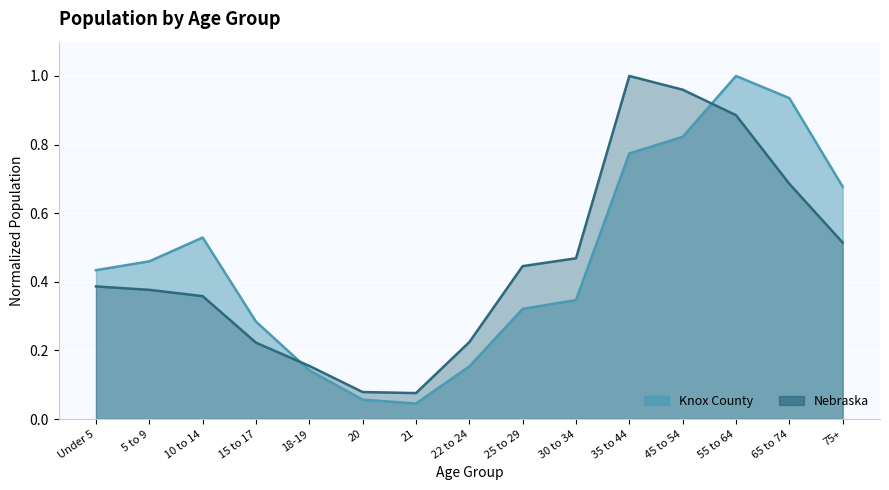

How many series are shown in this chart?

2